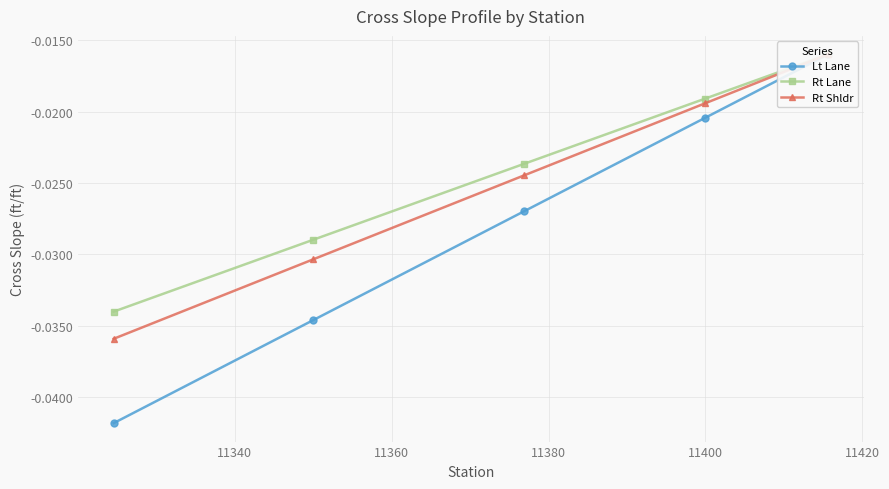

Between 11360 and 11400, which is larger?

11400